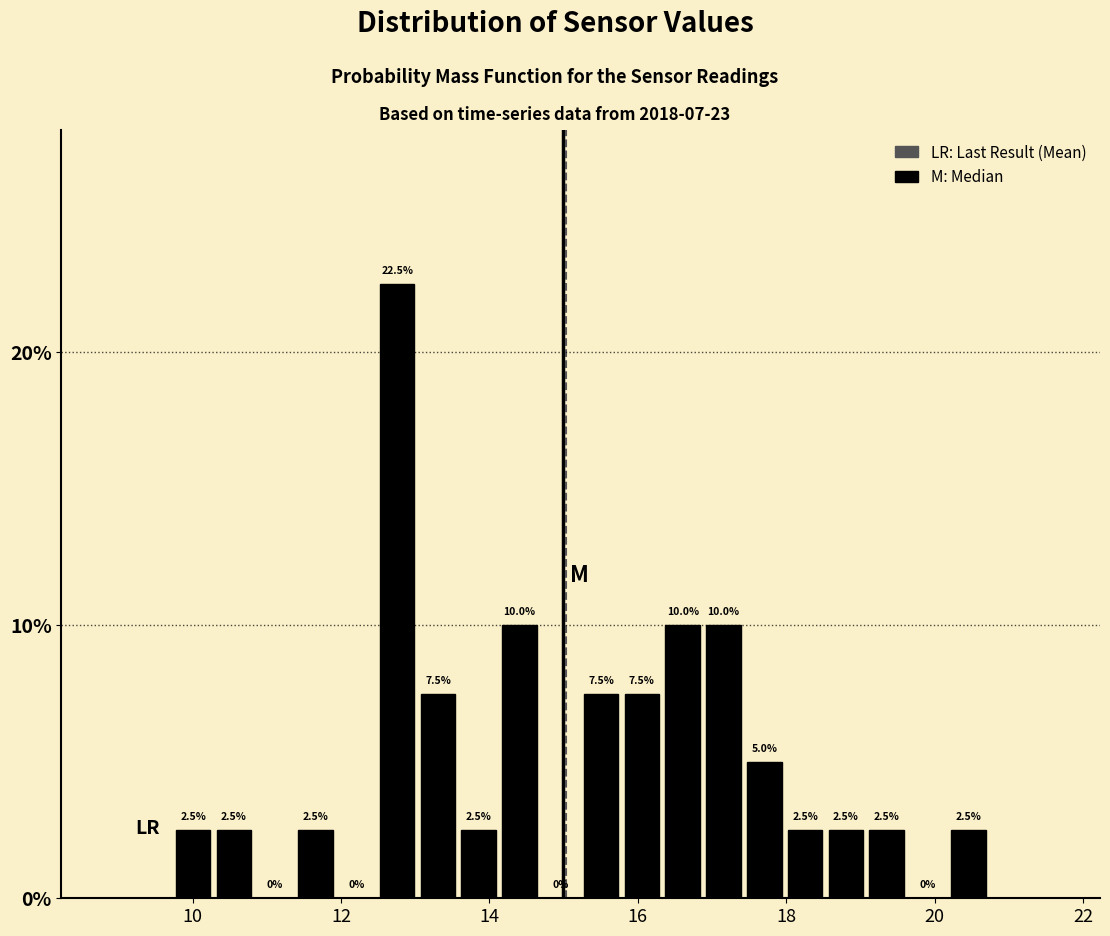

Read against the x-axis, roughly where is the centre of the tallest bar?

12.8